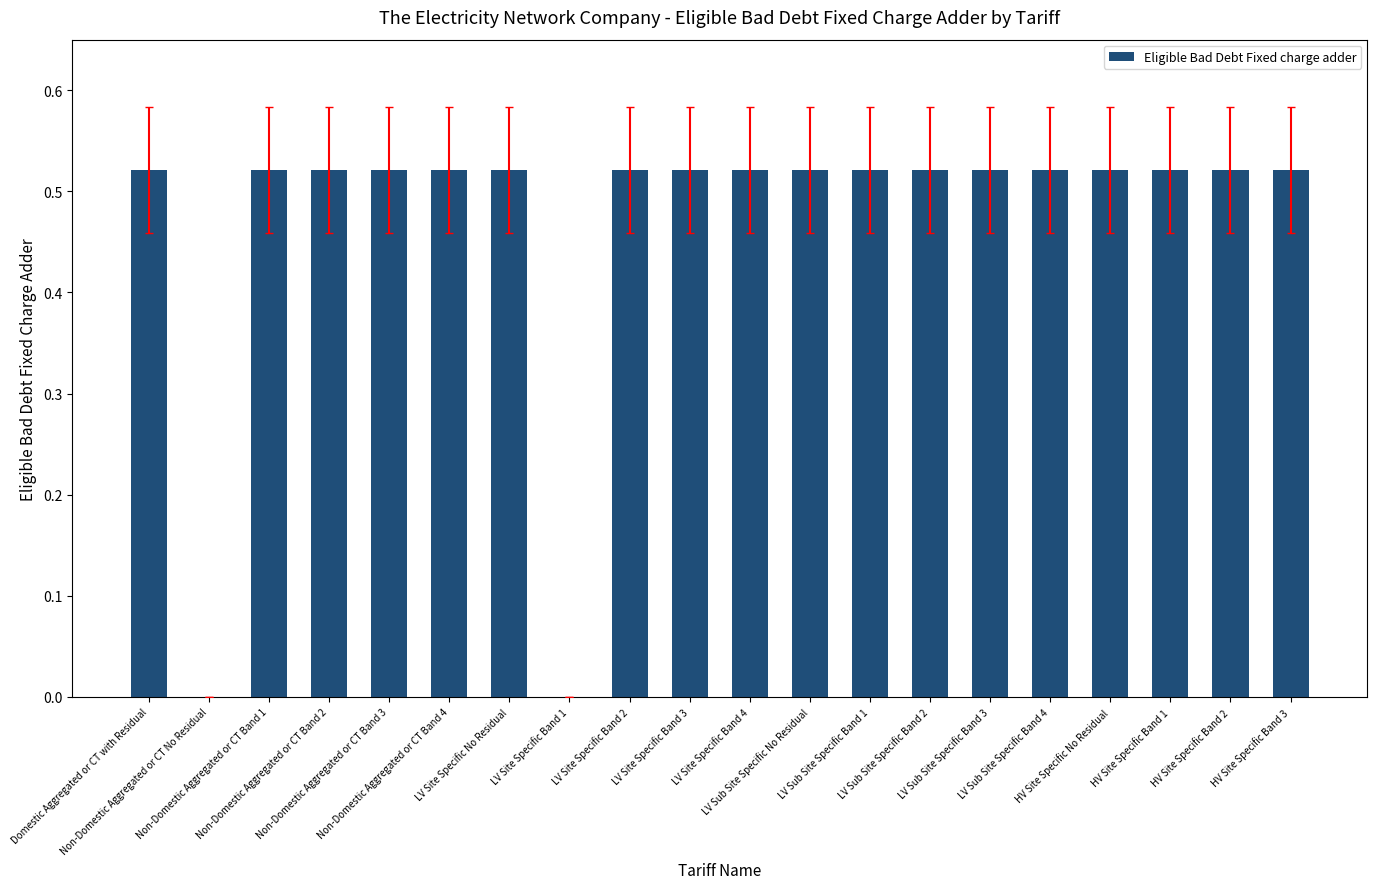

Count the values in the range 0 to 1.

20